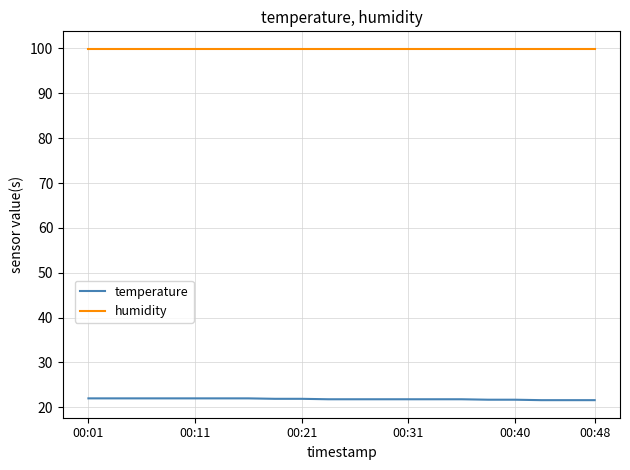

List the series in order of their peak value, lowest first.

temperature, humidity